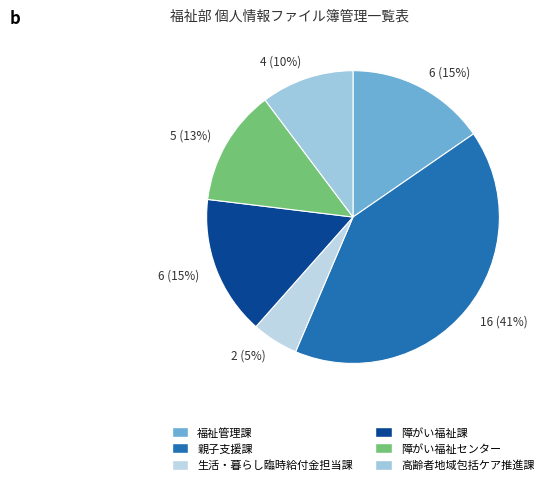

Rank the categories by value from lowest to highest.

生活・暮らし臨時給付金担当課, 高齢者地域包括ケア推進課, 障がい福祉センター, 福祉管理課, 障がい福祉課, 親子支援課